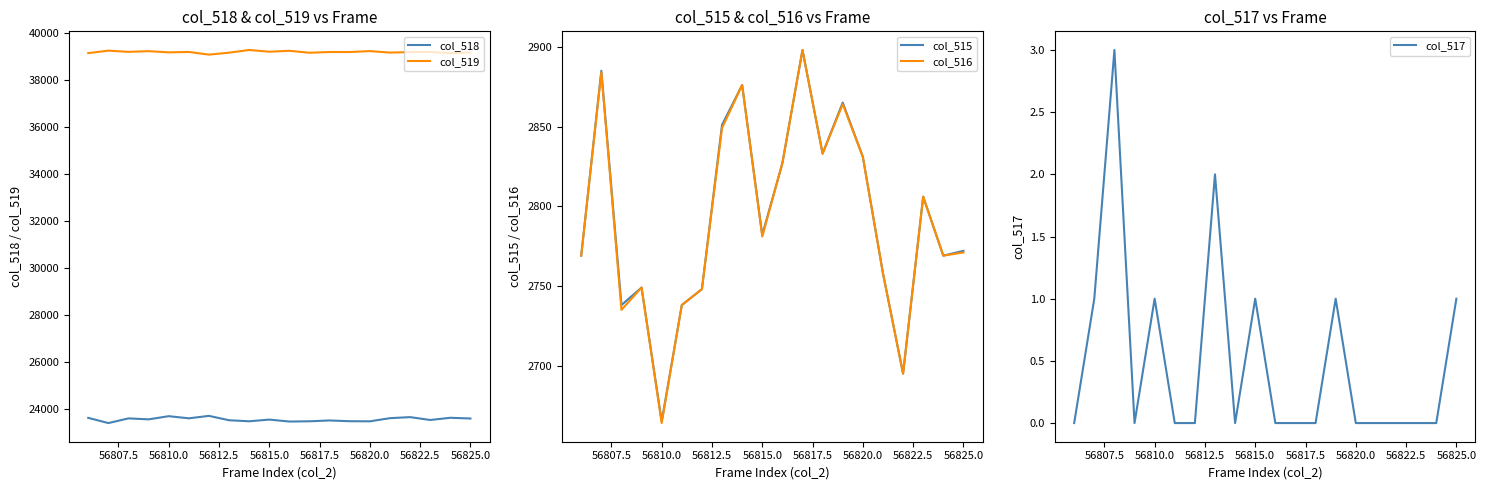

True or false: col_517 and col_518 intersect in this chart.

False